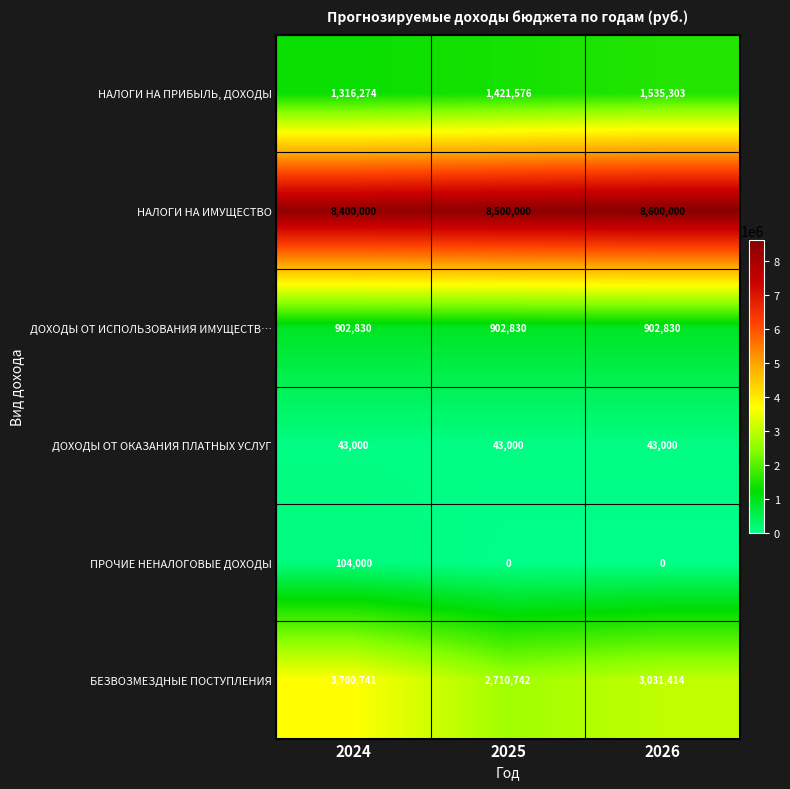

Is it true that ДОХОДЫ ОТ ОКАЗАНИЯ ПЛАТНЫХ УСЛУГ equals 65376 at 2025?

False